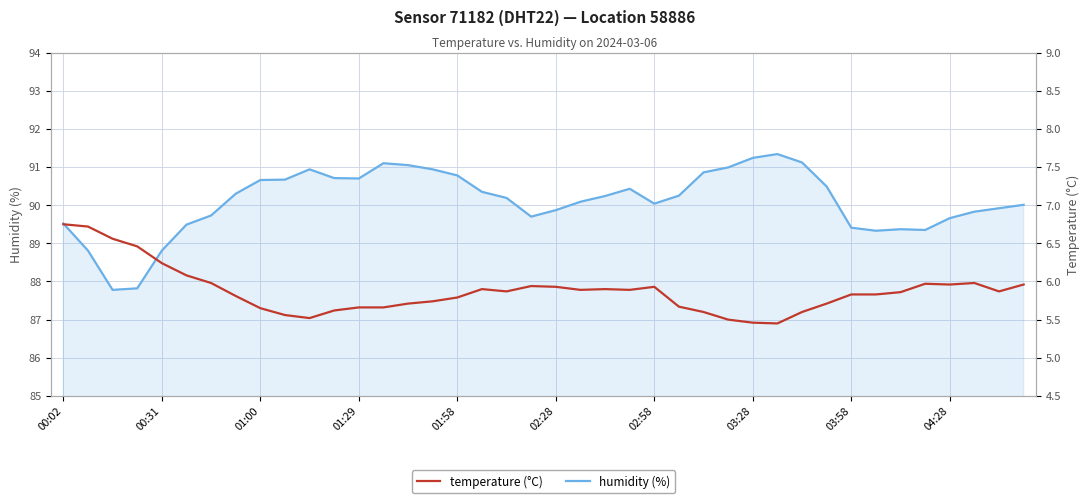

At 30, list the series in order from smallest to largest.

temperature, humidity